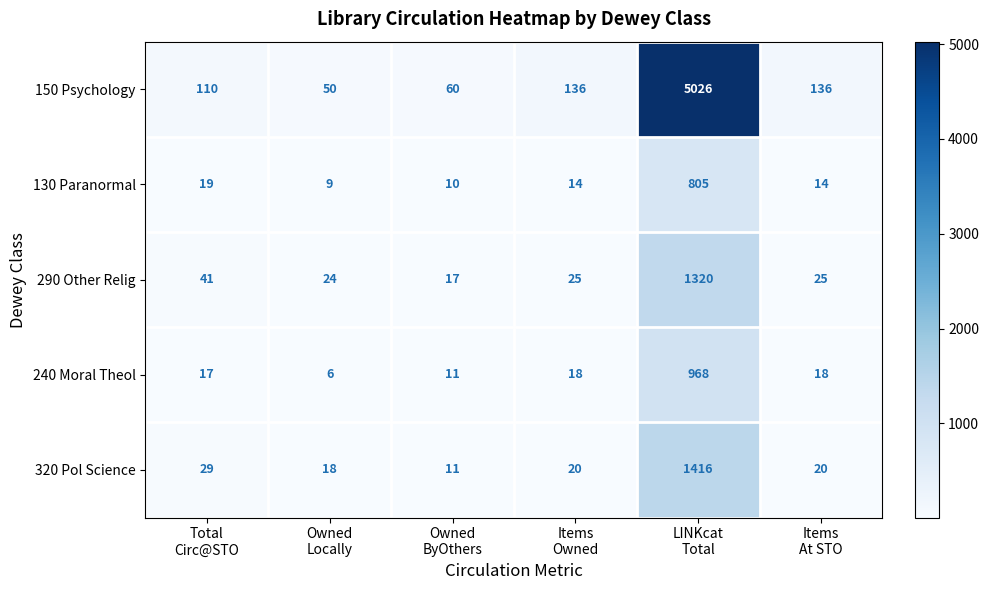

List the series in order of their peak value, lowest first.

130 Paranormal, 240 Moral Theol, 290 Other Relig, 320 Pol Science, 150 Psychology